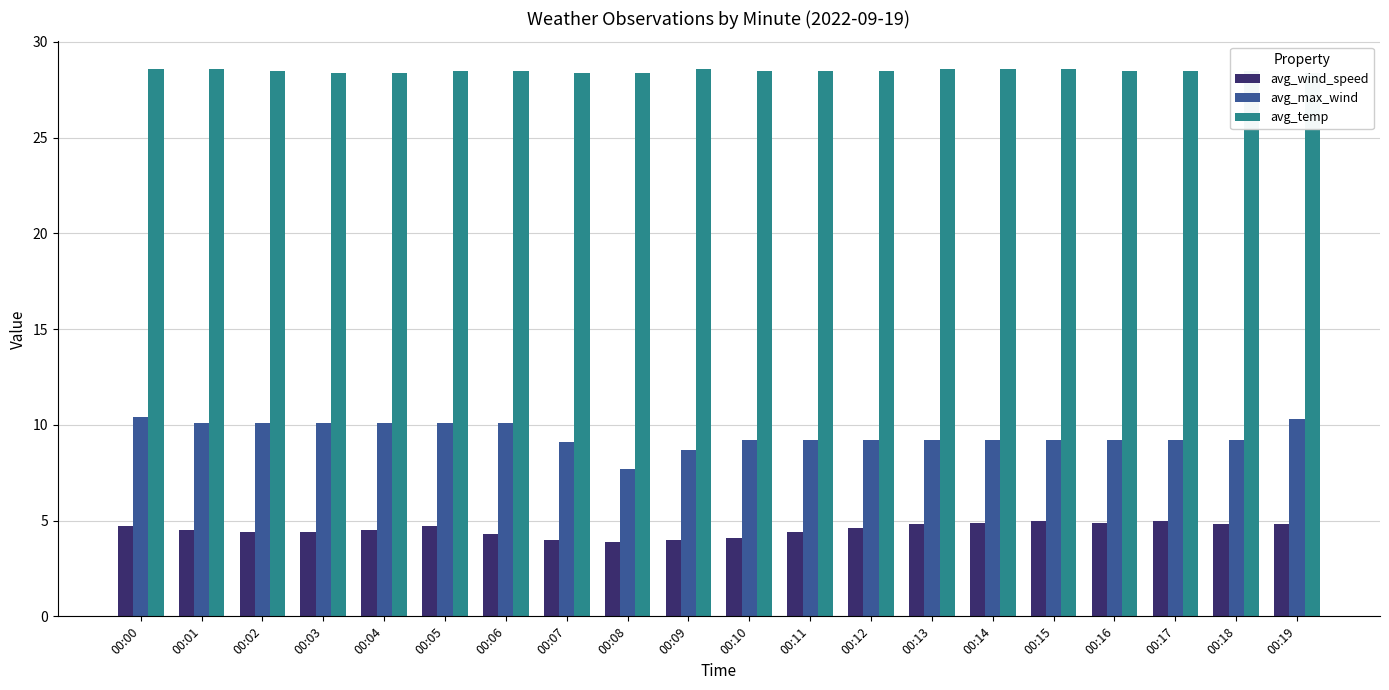

How many bars are there in each group?

3